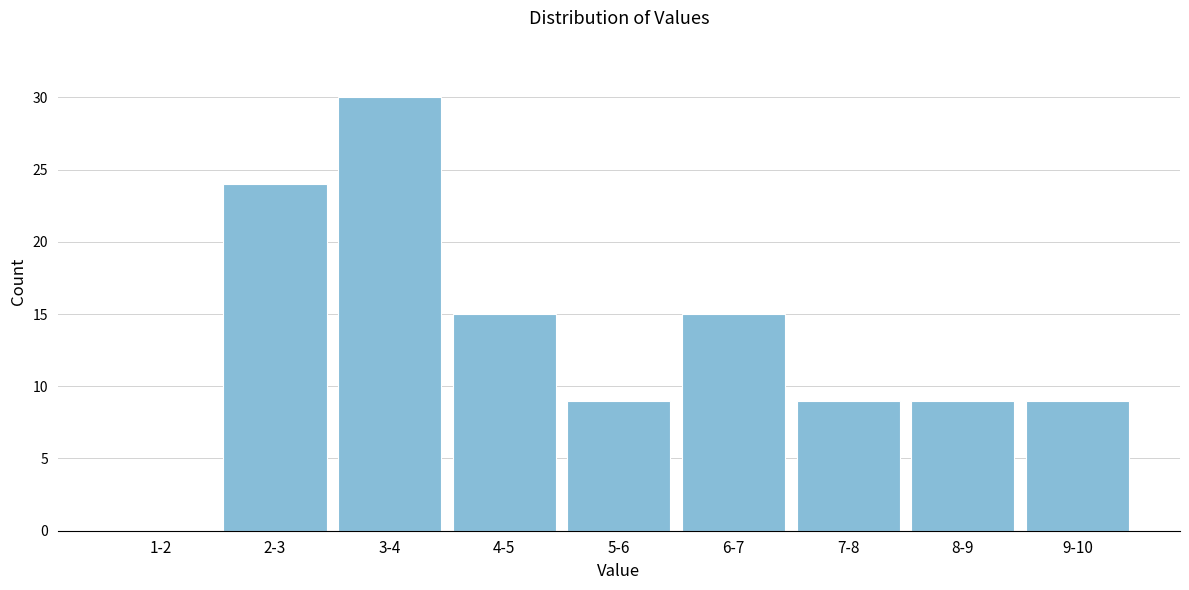

Reading right to left, transcribe all the data shown in this chart.

9-10=9	8-9=9	7-8=9	6-7=15	5-6=9	4-5=15	3-4=30	2-3=24	1-2=0